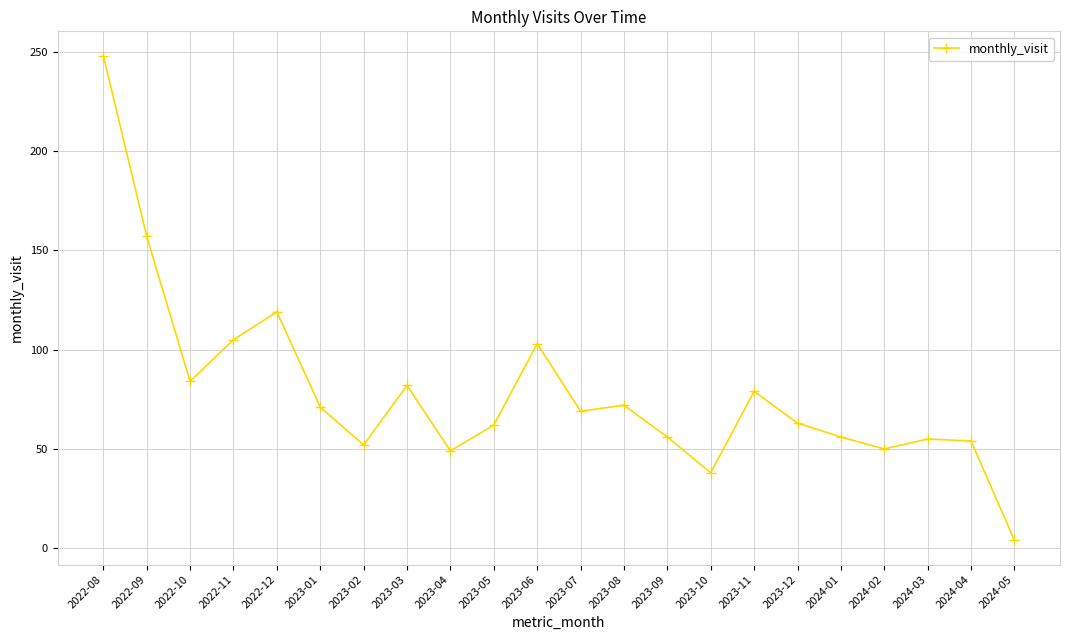

What is the change in value from 2023-05 to 2024-05?

-58